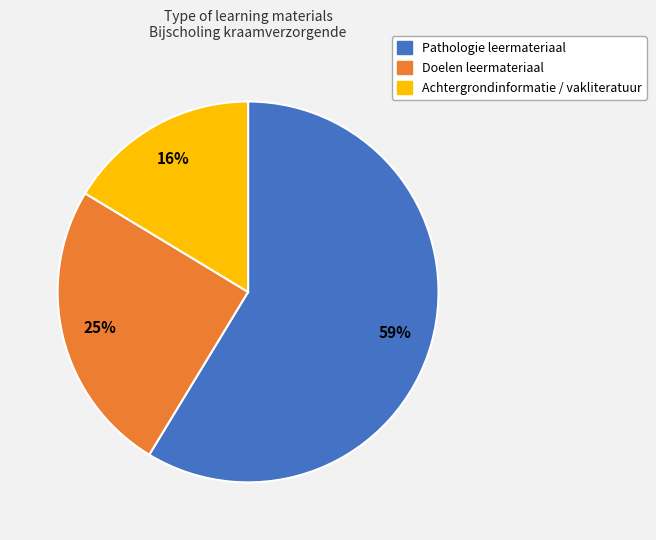

How many slices are in this pie chart?

3